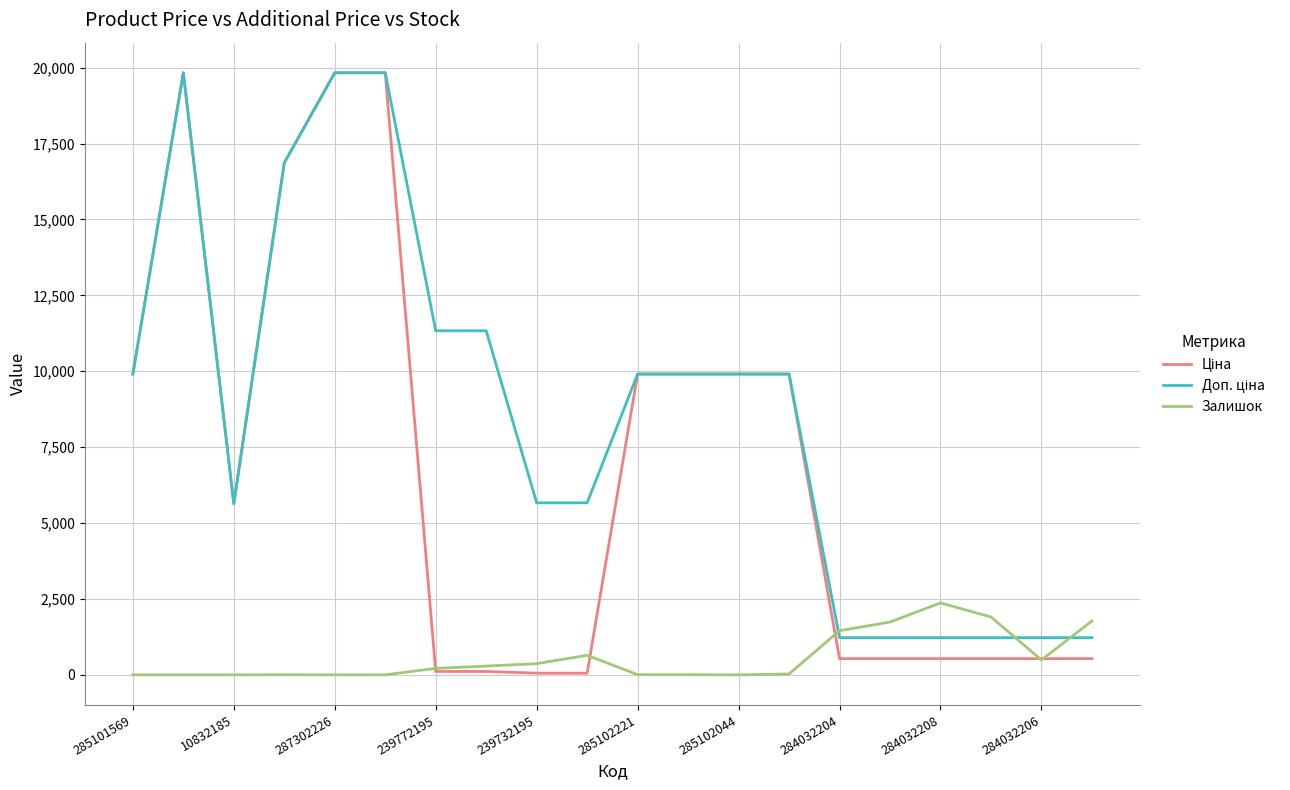

Does the chart display data point markers on the line(s)?

No